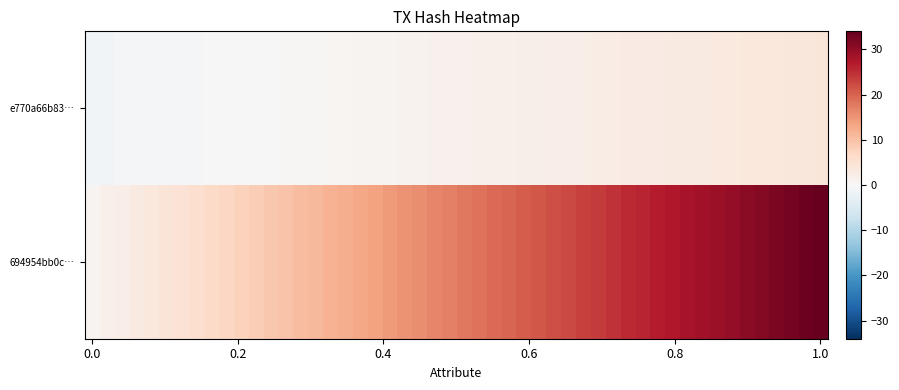

Reading left to right, transcribe all the data shown in this chart.

e770a66b83f6c01bd3ca2210bf938f16f6a2302: -1	4
694954bb0c705ed69a9cf2a02bb7d6b69c6b760: 1	34